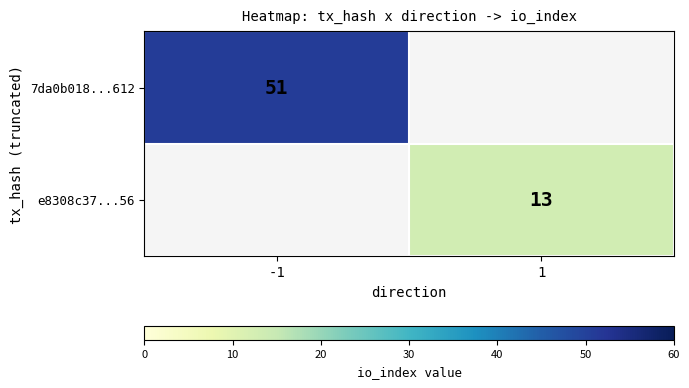

Is it true that e8308c37...56 equals 3 at 1?

False